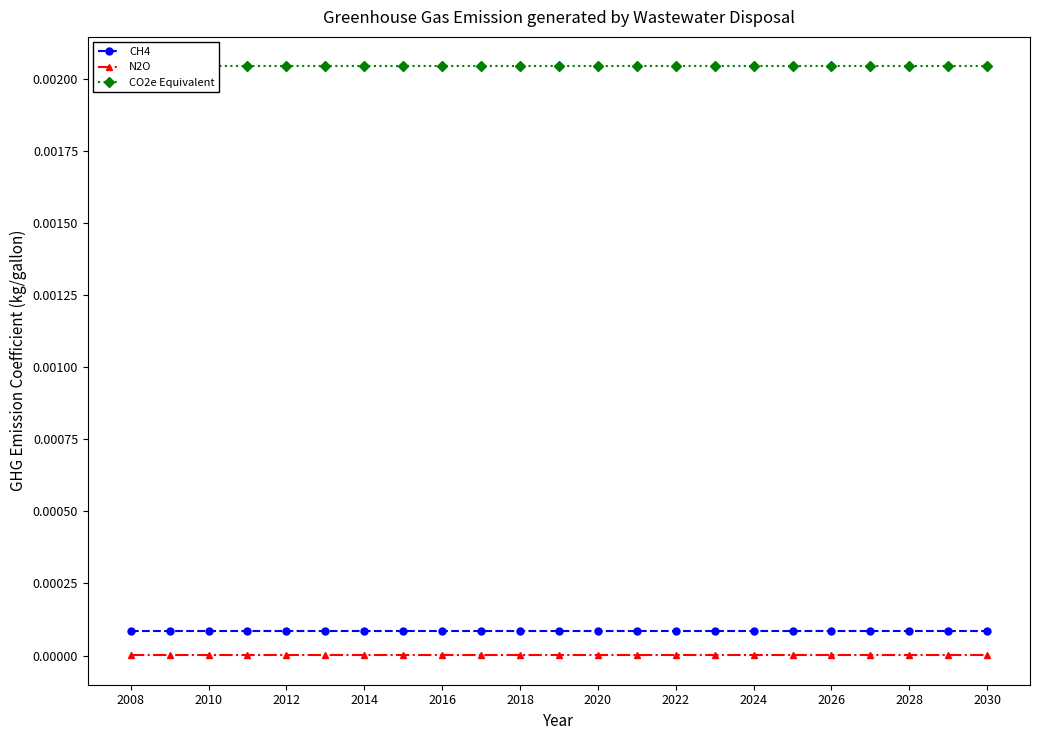

Rank the series by their maximum value, from highest to lowest.

CO2e Equivalent, CH4, N2O